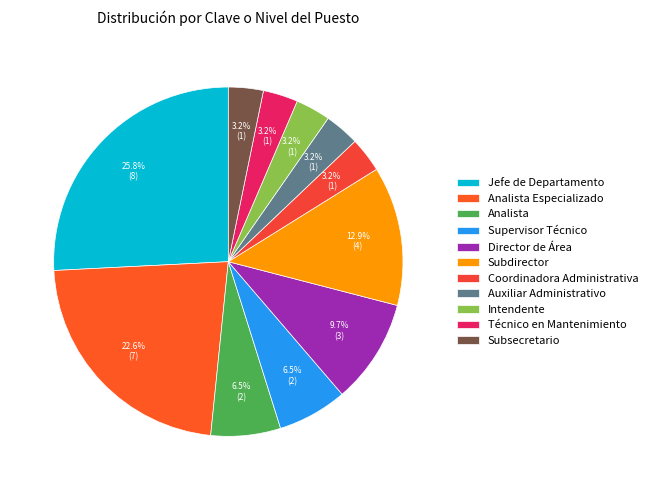

What is the ratio of the value at Jefe de Departamento to the value at Supervisor Técnico?

4.0